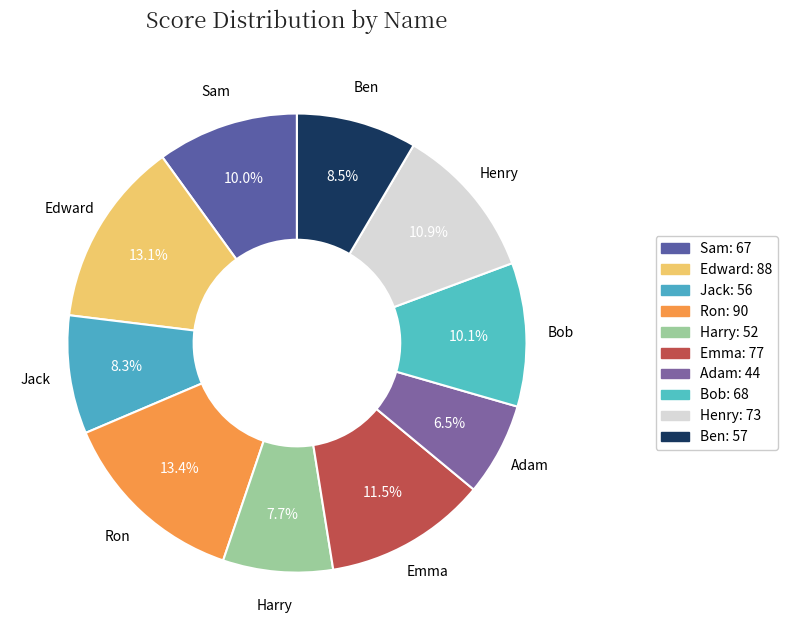

What is the smallest slice in the pie chart?

Adam